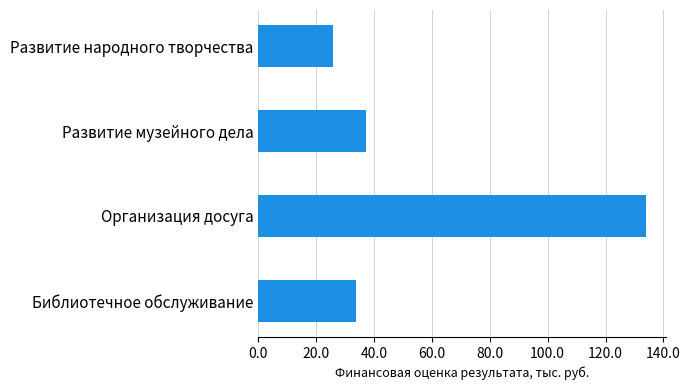

Count the number of data series in this chart.

1